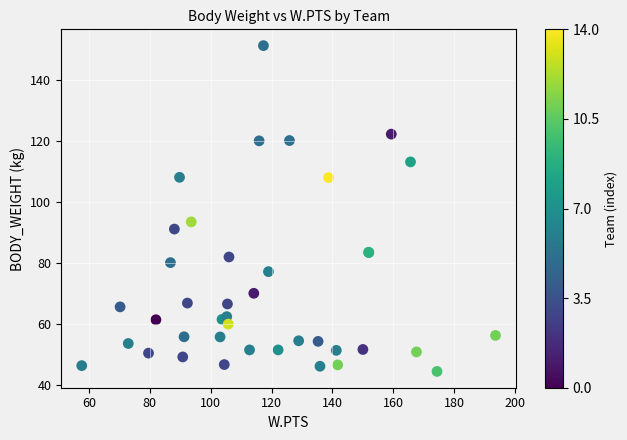

What Y value in the scatter plot is closest to 97?

93.6